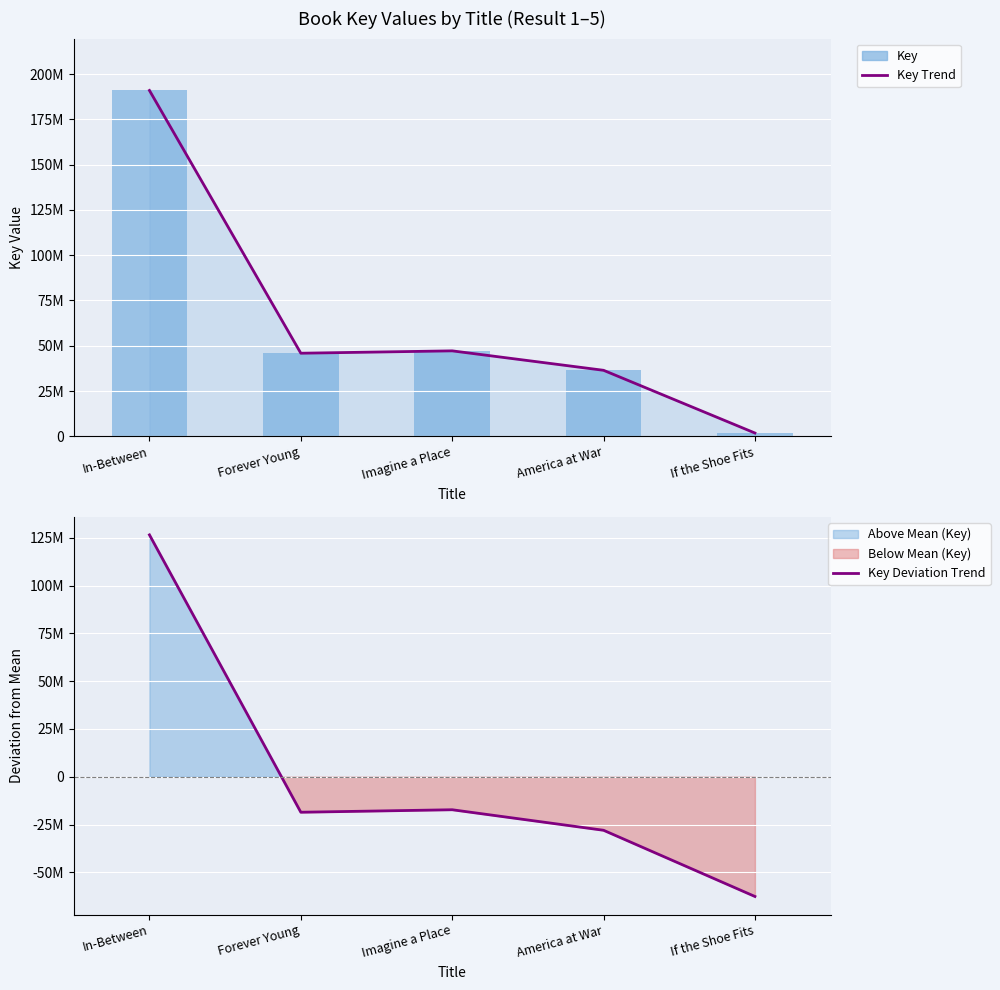

What is the label of the 3rd bar from the right?

Imagine a Place